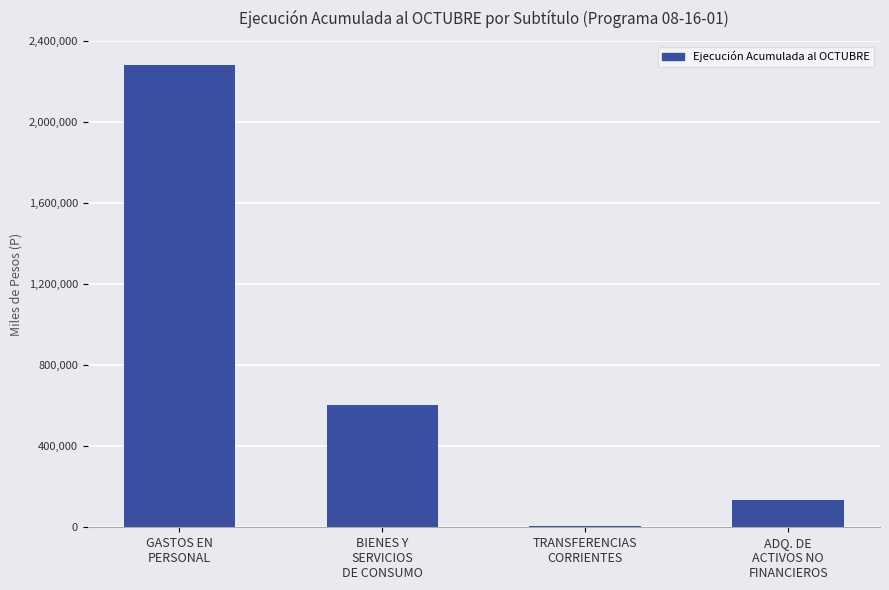

What is the sum of all values?

3020039